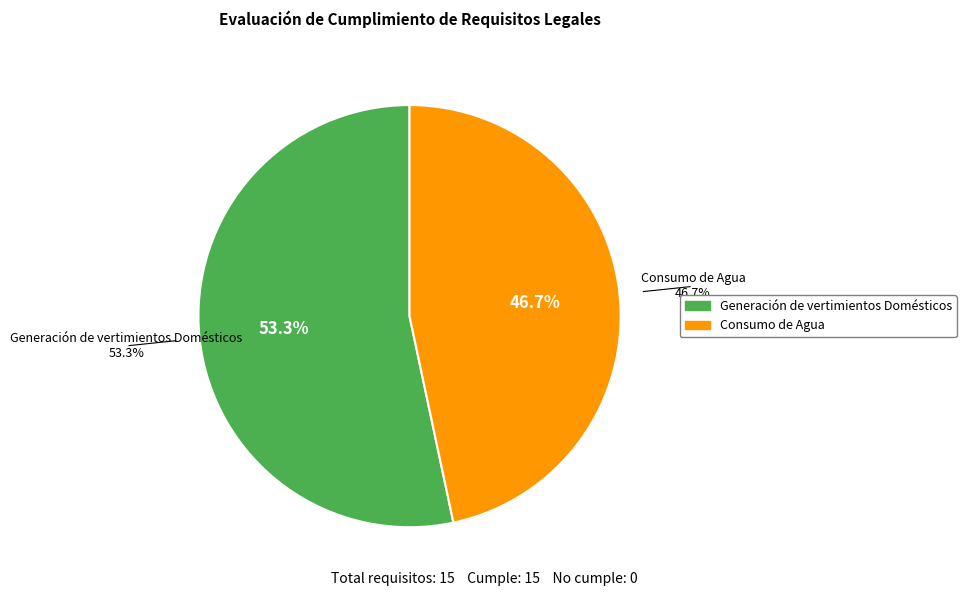

Approximately how many times larger is the value at Generación de vertimientos Domésticos compared to Consumo de Agua?

1.1